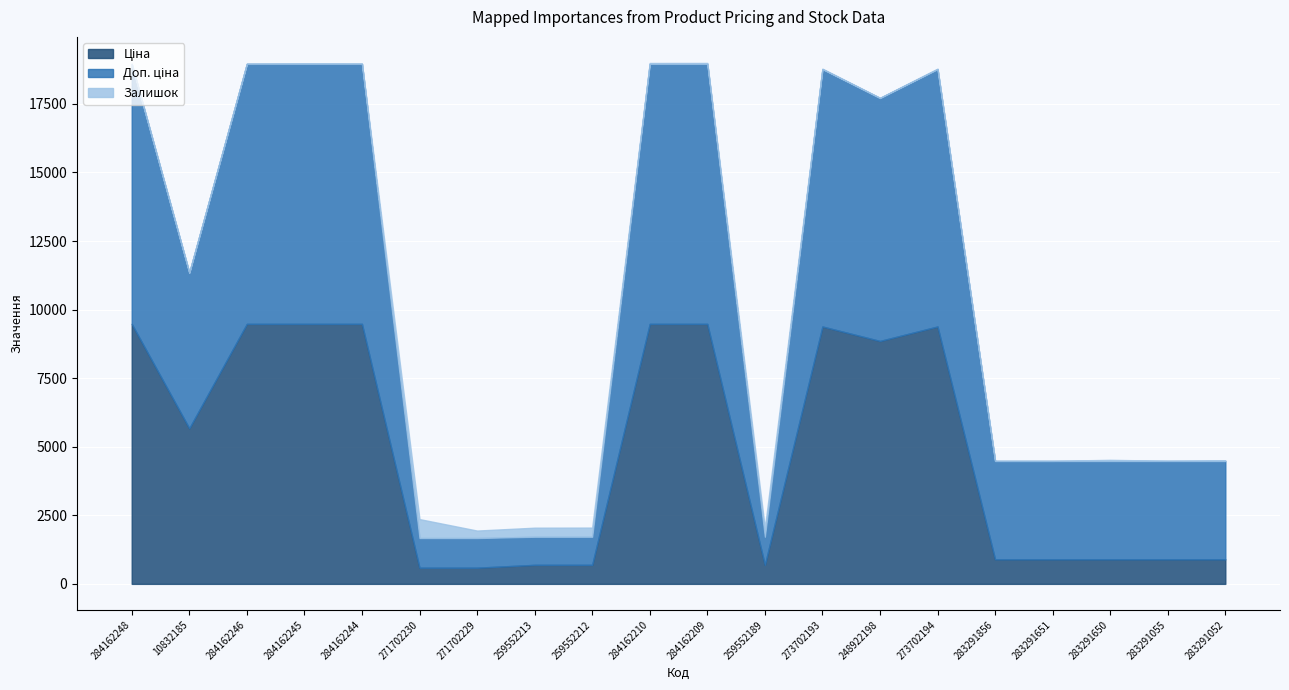

What is the value of the Доп. ціна point at the 15th from the left?

9384.0